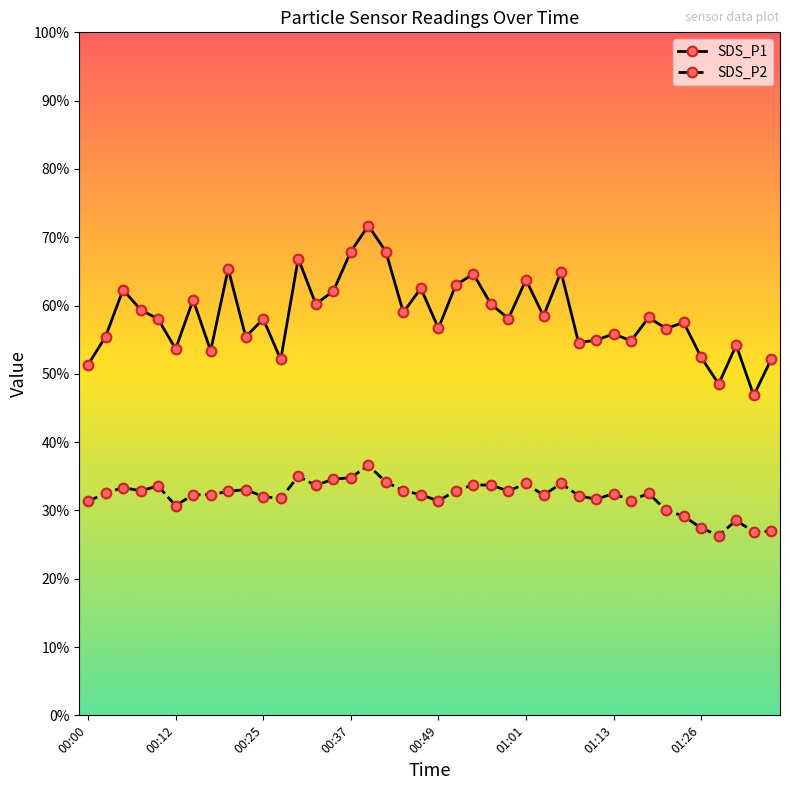

List the series in order of their overall mean, highest first.

SDS_P1, SDS_P2